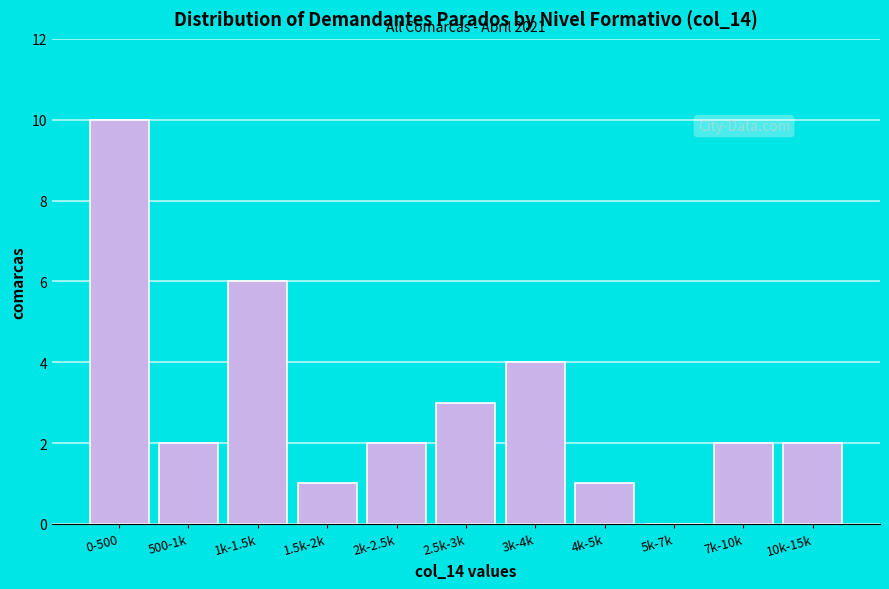

Reading left to right, extract all data points from this chart.

0-500=10	500-1k=2	1k-1.5k=6	1.5k-2k=1	2k-2.5k=2	2.5k-3k=3	3k-4k=4	4k-5k=1	5k-7k=0	7k-10k=2	10k-15k=2